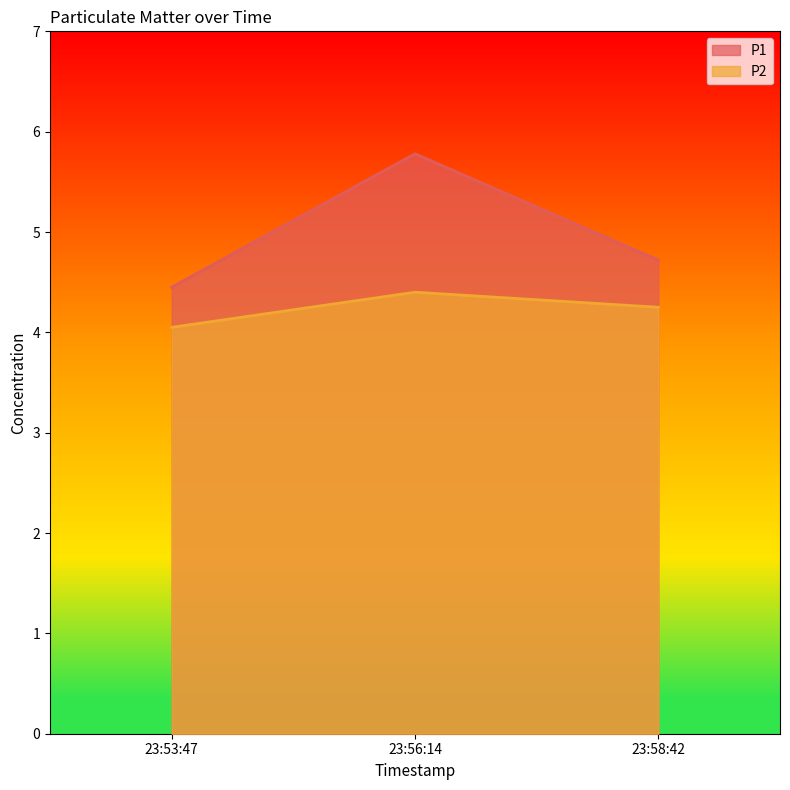

What are all the series names shown in the legend?

P1, P2